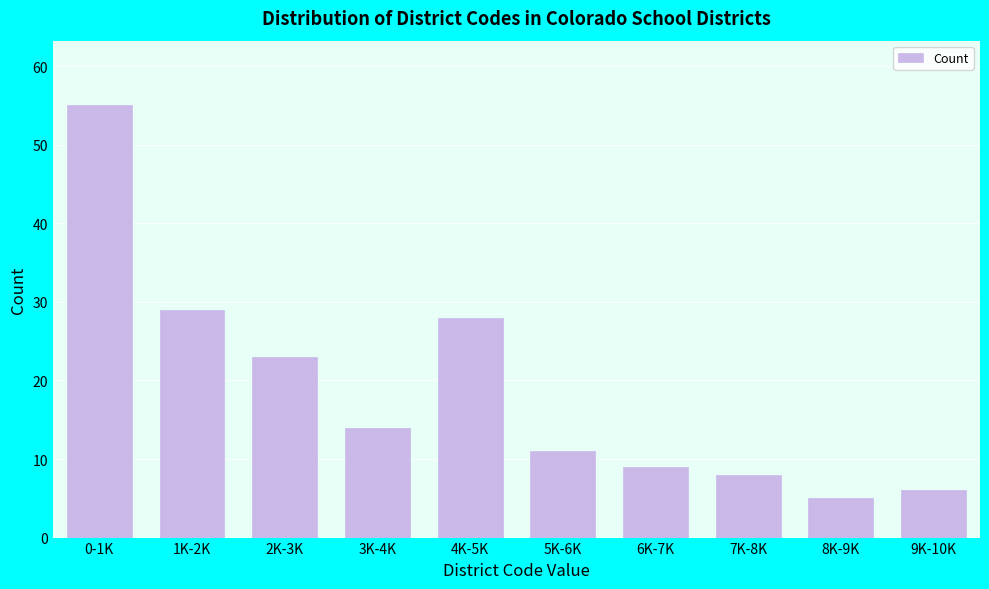

Reading right to left, list all the values displayed in this chart.

9K-10K=6	8K-9K=5	7K-8K=8	6K-7K=9	5K-6K=11	4K-5K=28	3K-4K=14	2K-3K=23	1K-2K=29	0-1K=55